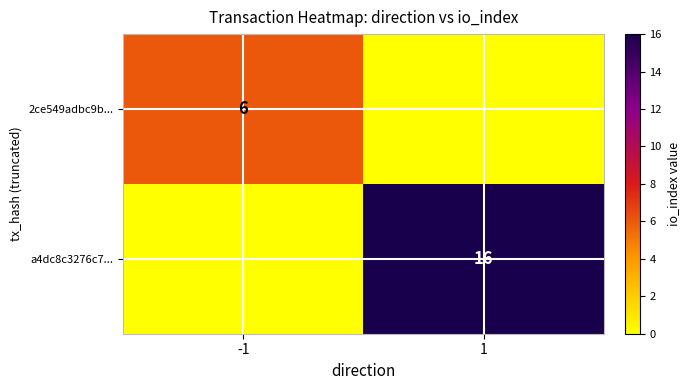

At which category is the sum across all series the highest?

1